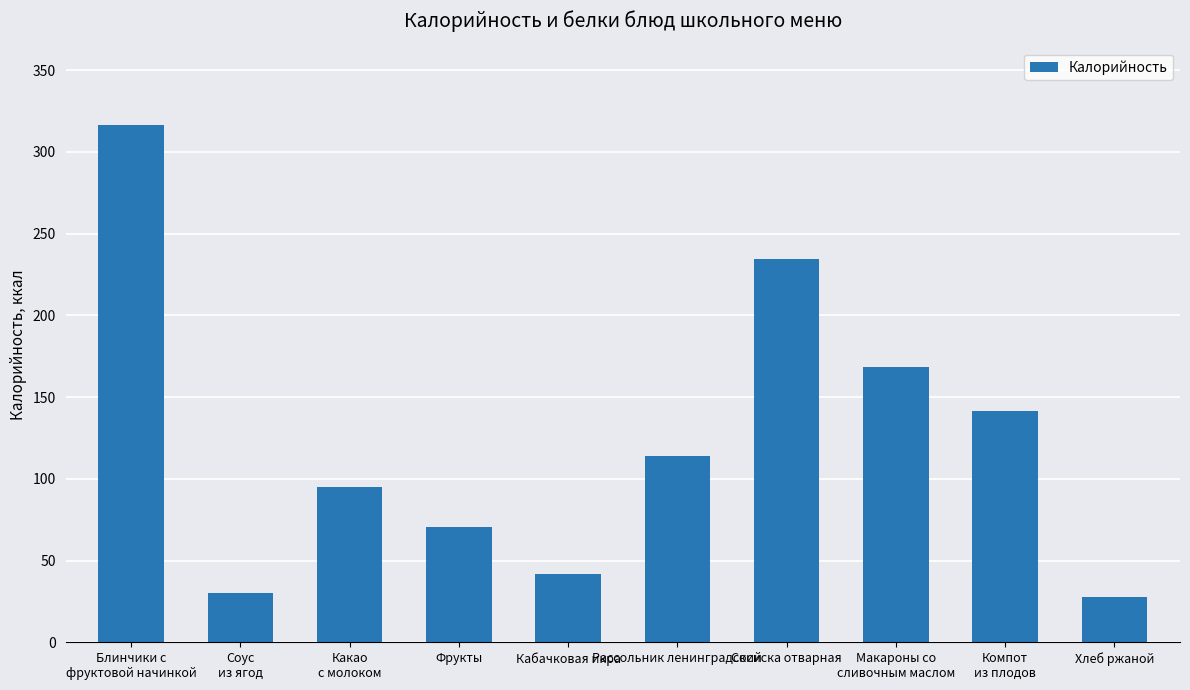

What is the greatest value displayed?

316.3